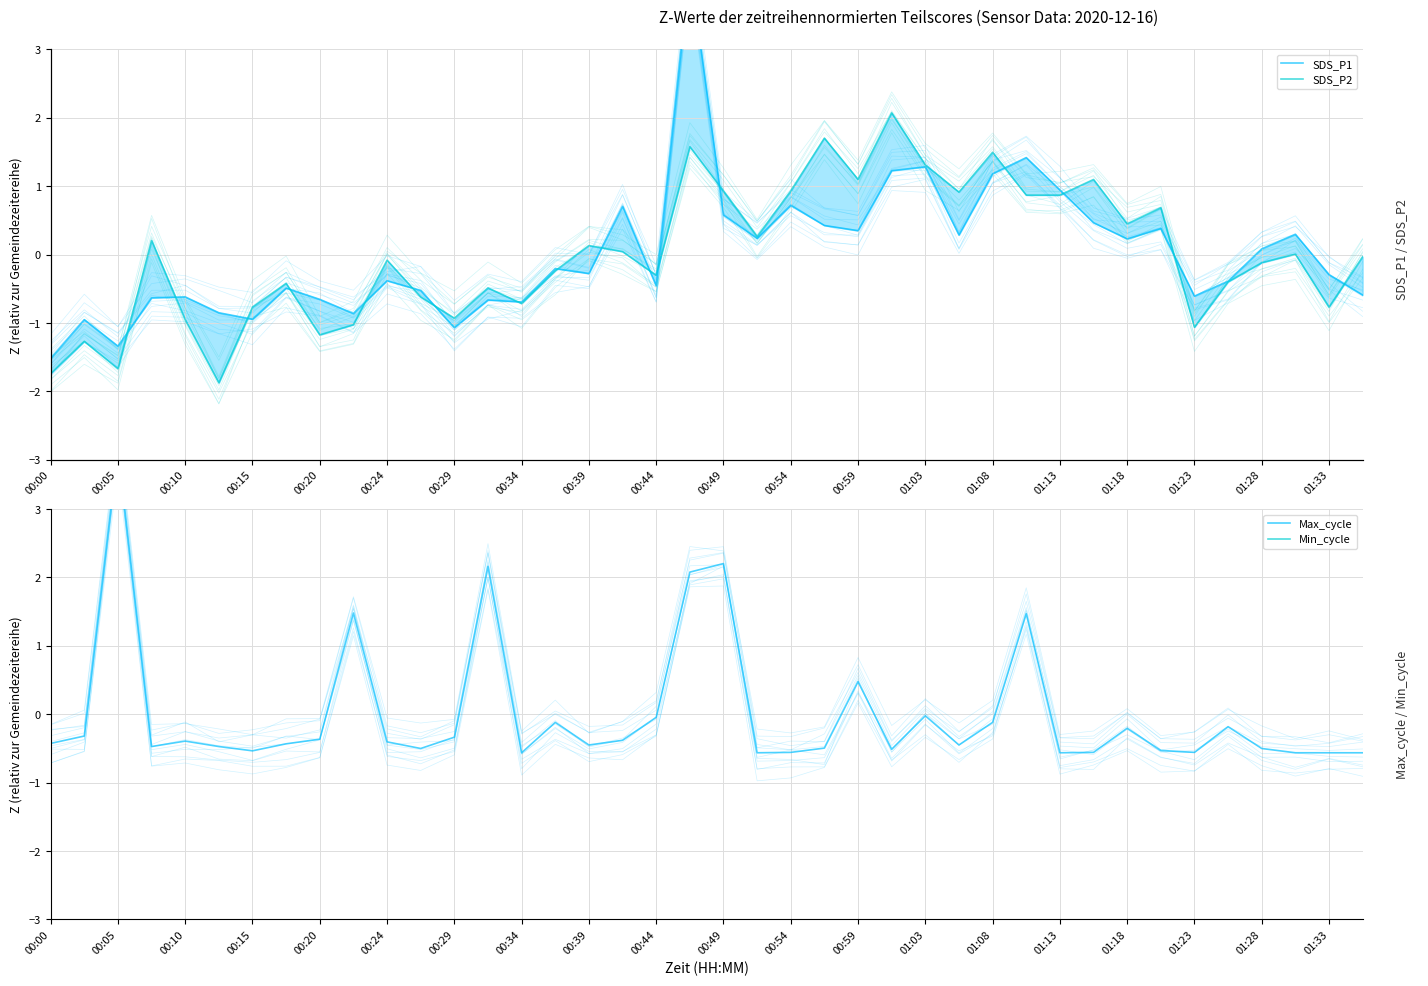

What are all the series names shown in the legend?

SDS_P1, SDS_P2, Max_cycle, Min_cycle